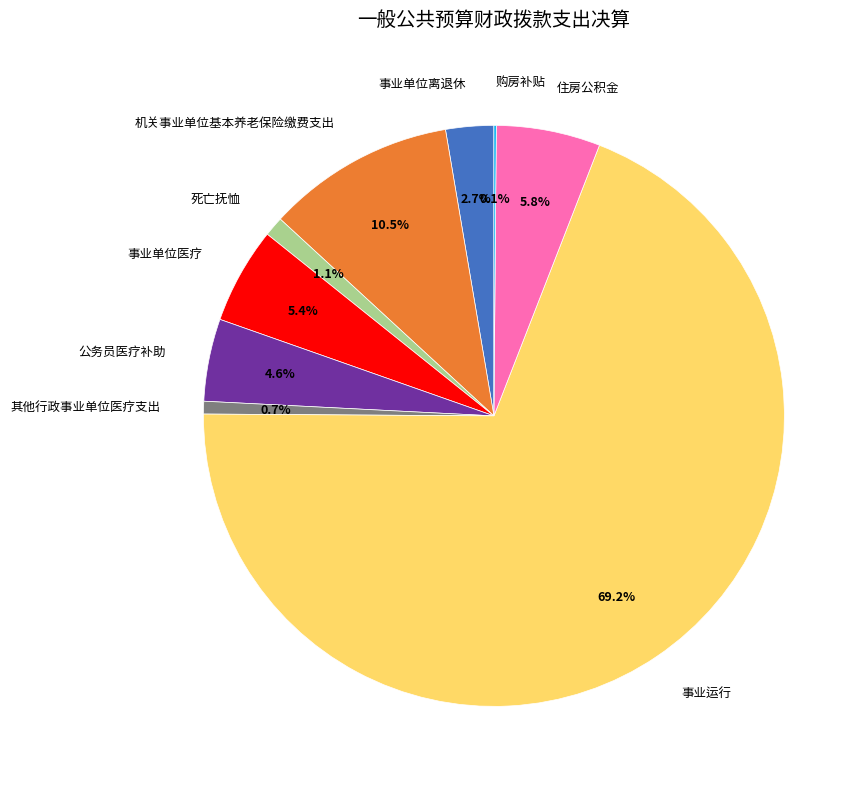

Do 机关事业单位基本养老保险缴费支出 and 住房公积金 together represent more than half of the pie?

No